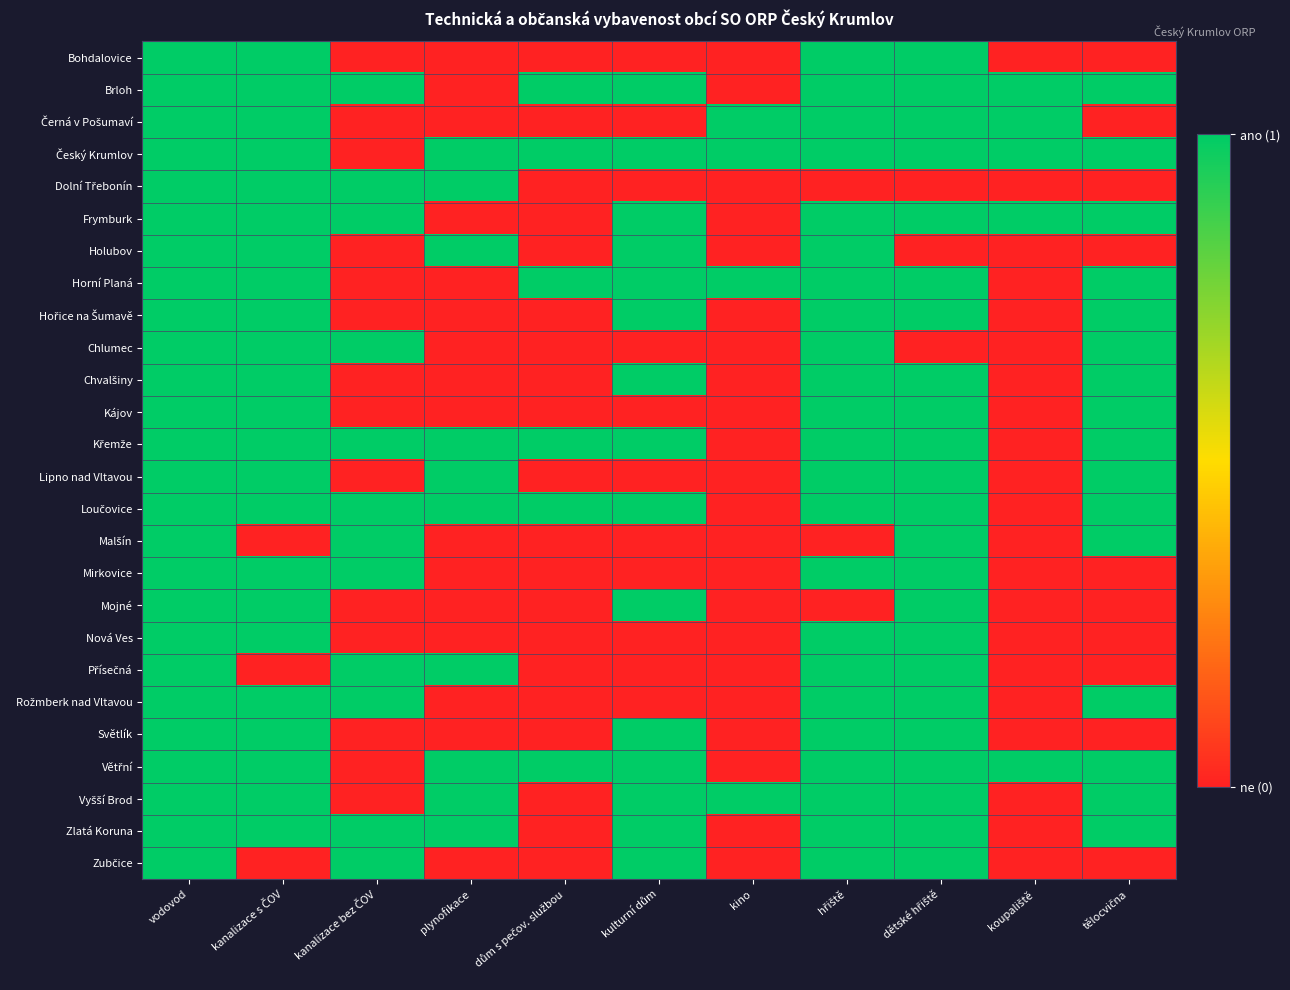

What is the maximum value shown in the chart?

1